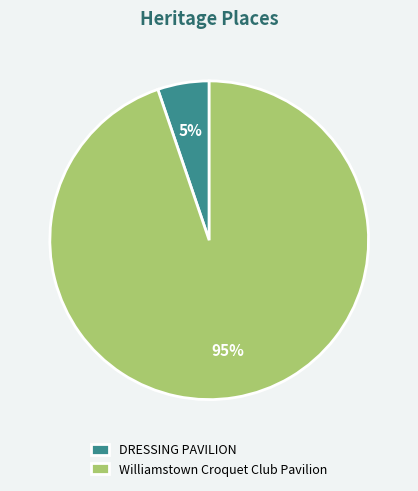

How many segments does this pie chart have?

2